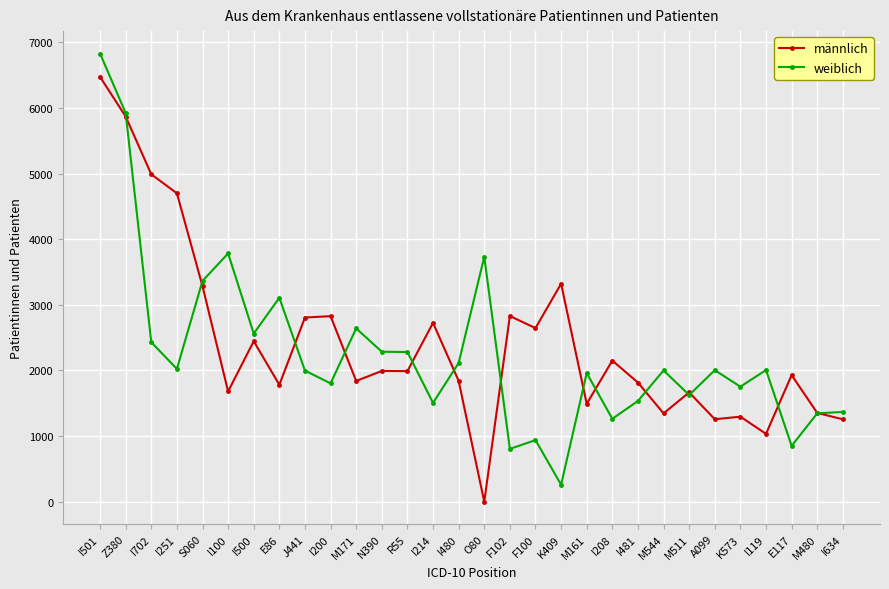

True or false: weiblich has more than 0 points higher than both neighbors.

True